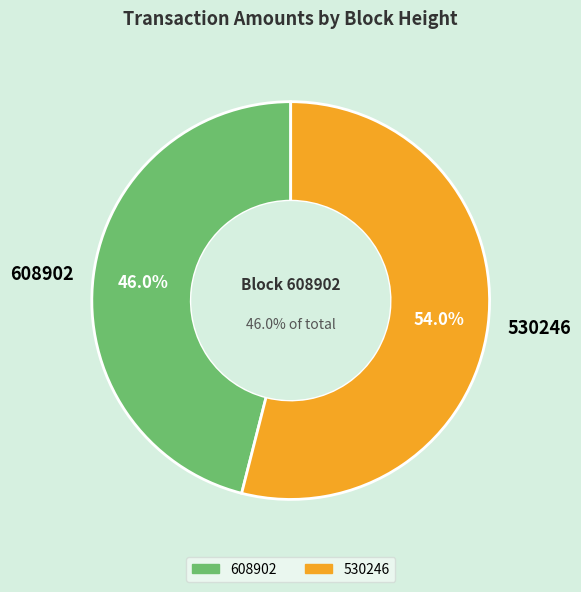

Is 608902 the majority of the pie?

No